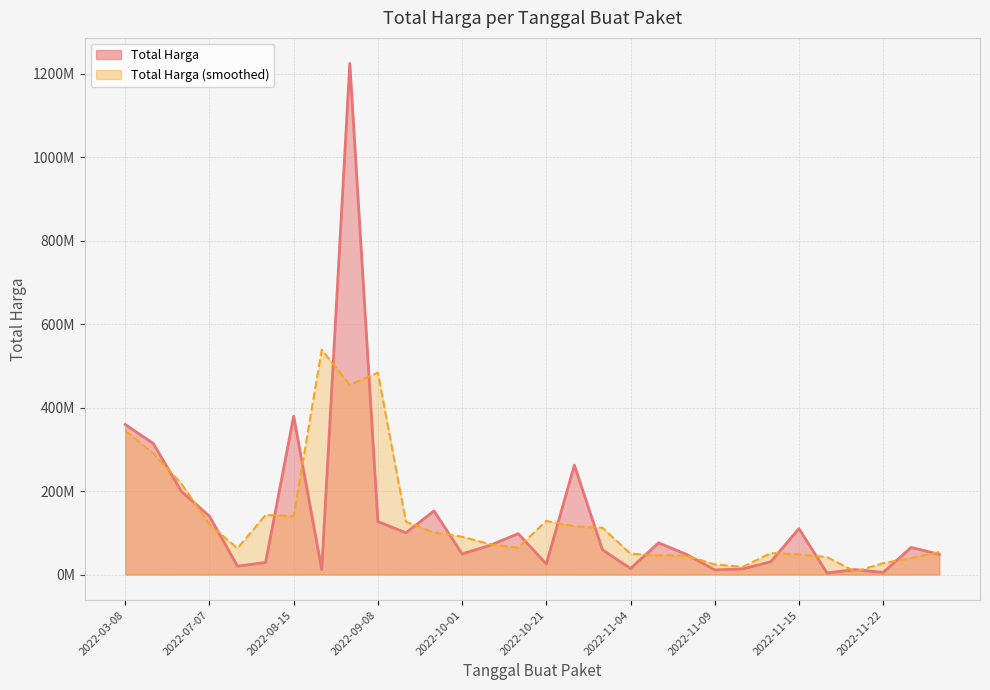

Between 2022-09-08 and 2022-11-04, which is larger?

2022-09-08